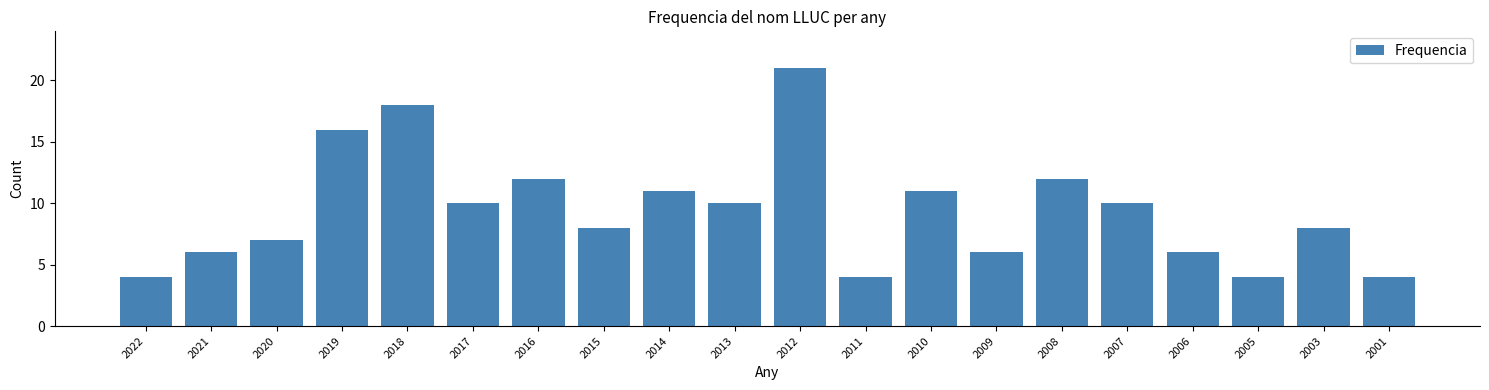

Reading left to right, what are all the values shown in this chart?

4	6	7	16	18	10	12	8	11	10	21	4	11	6	12	10	6	4	8	4